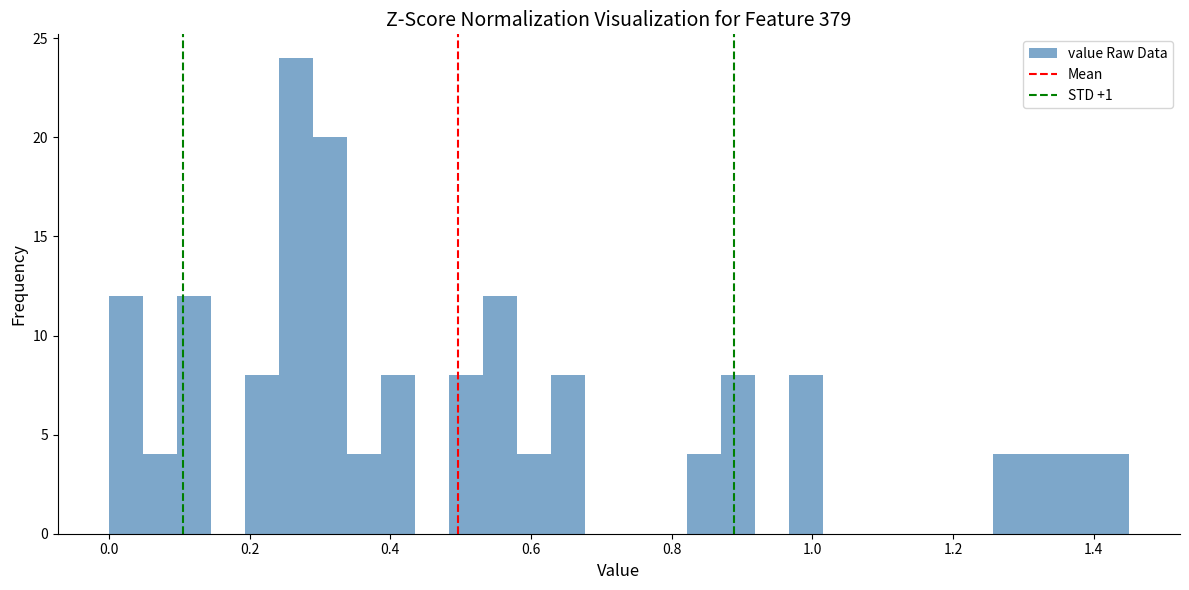

Around what value on the x-axis is the tallest bar? Give the approximate position of its centre, as read against the axis.

0.26